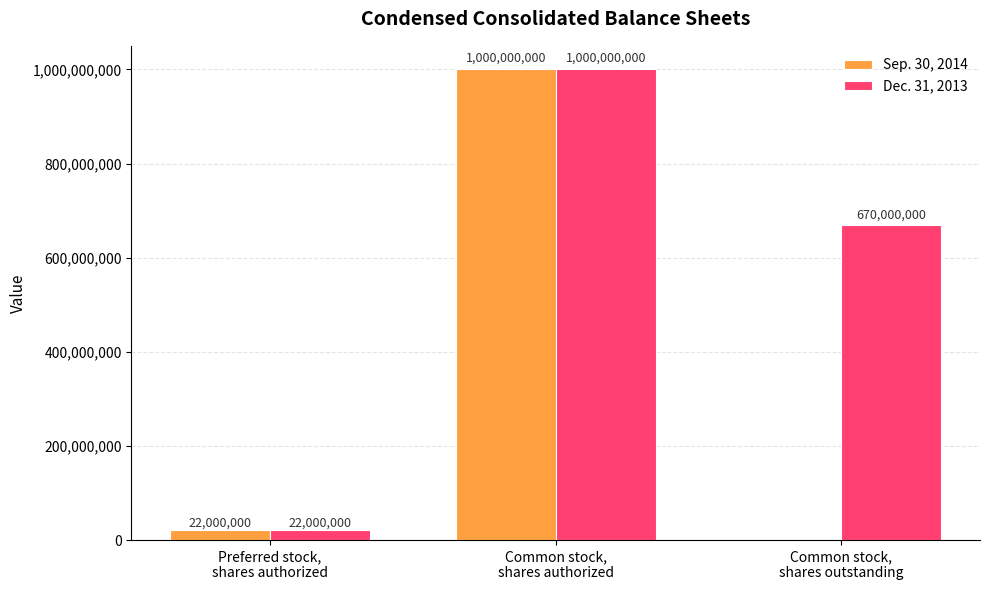

How many Dec. 31, 2013 values are between 22000000 and 1000000000?

3